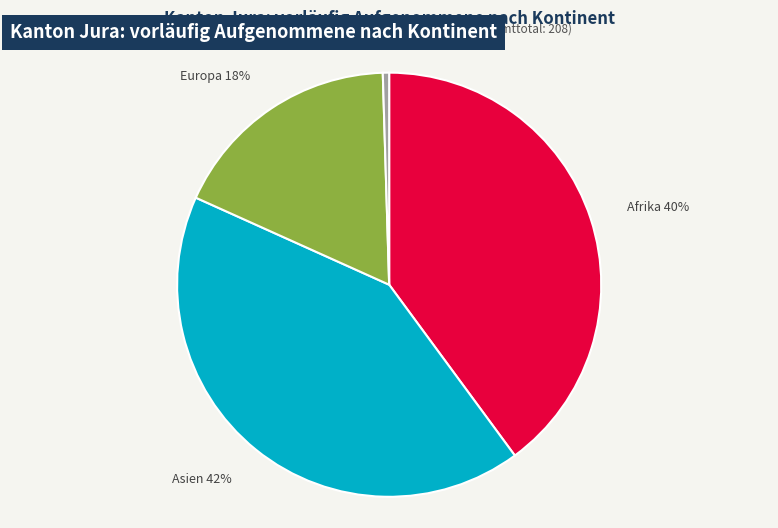

Is there any slice that represents more than half of the pie?

No